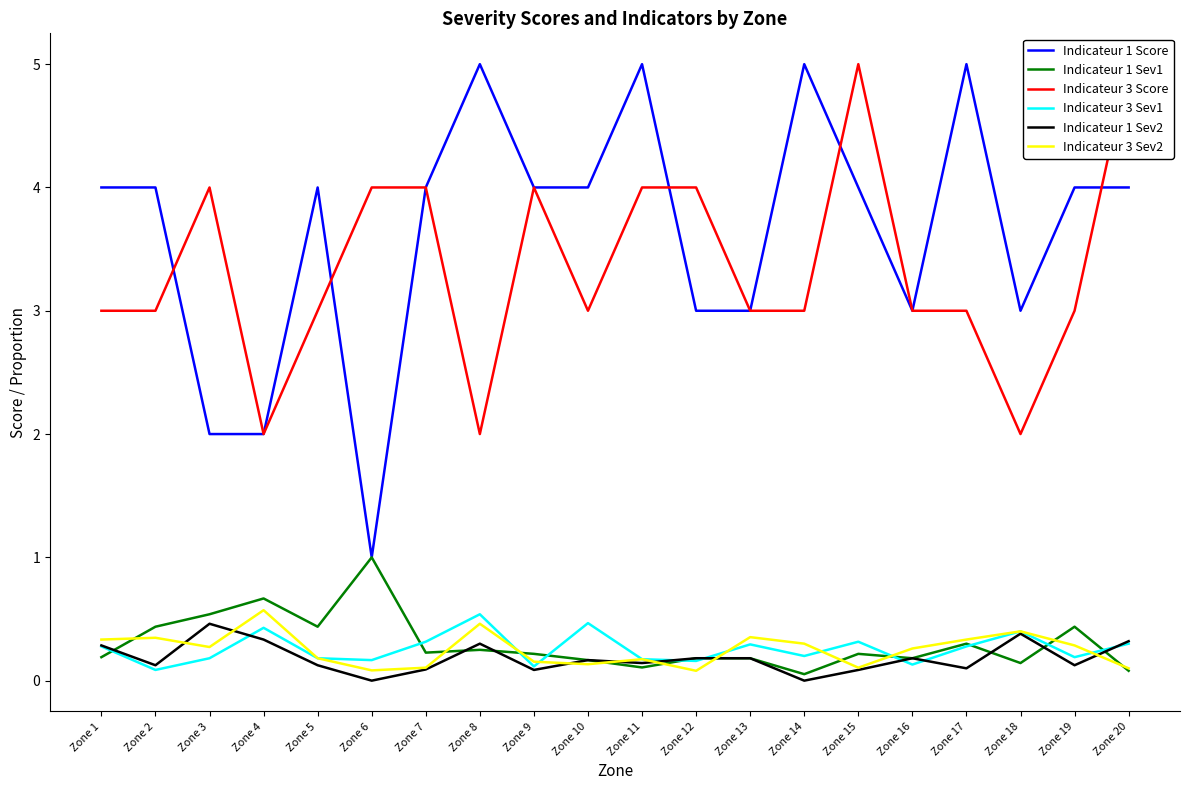

In Indicateur 1 Sev1, how many points are higher than both neighbors (excluding endpoints)?

6